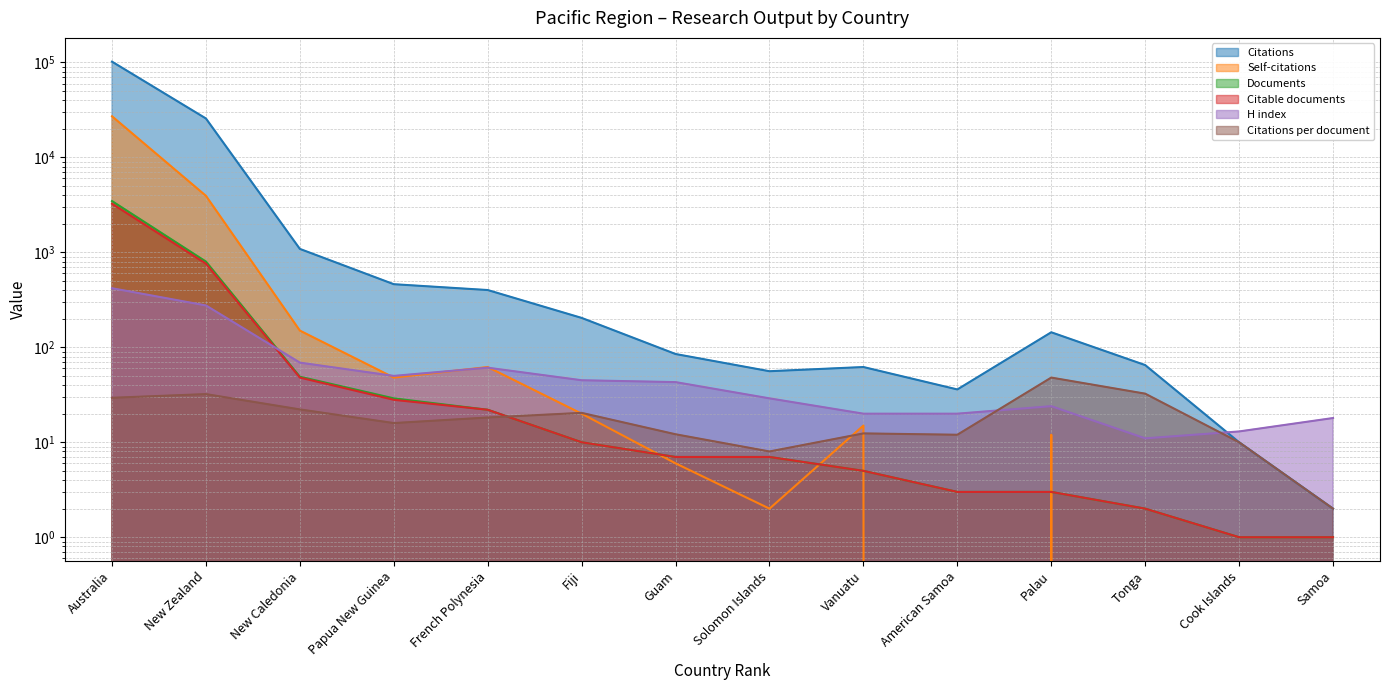

How many interior local valleys does the Citations series have?

2